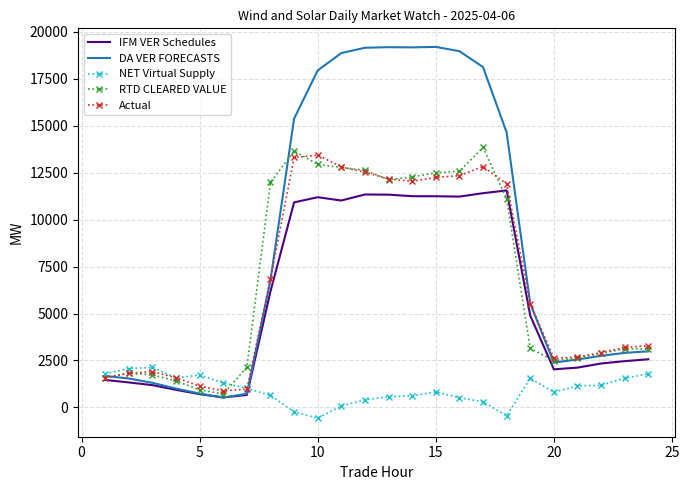

At how many categories does at least one series exceed 7109?

11